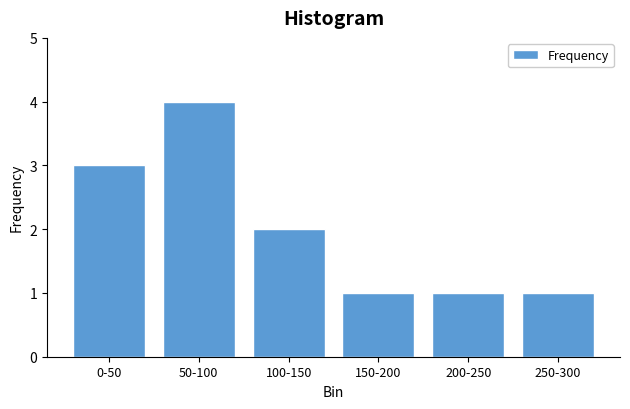

Reading left to right, transcribe all the data shown in this chart.

3	4	2	1	1	1